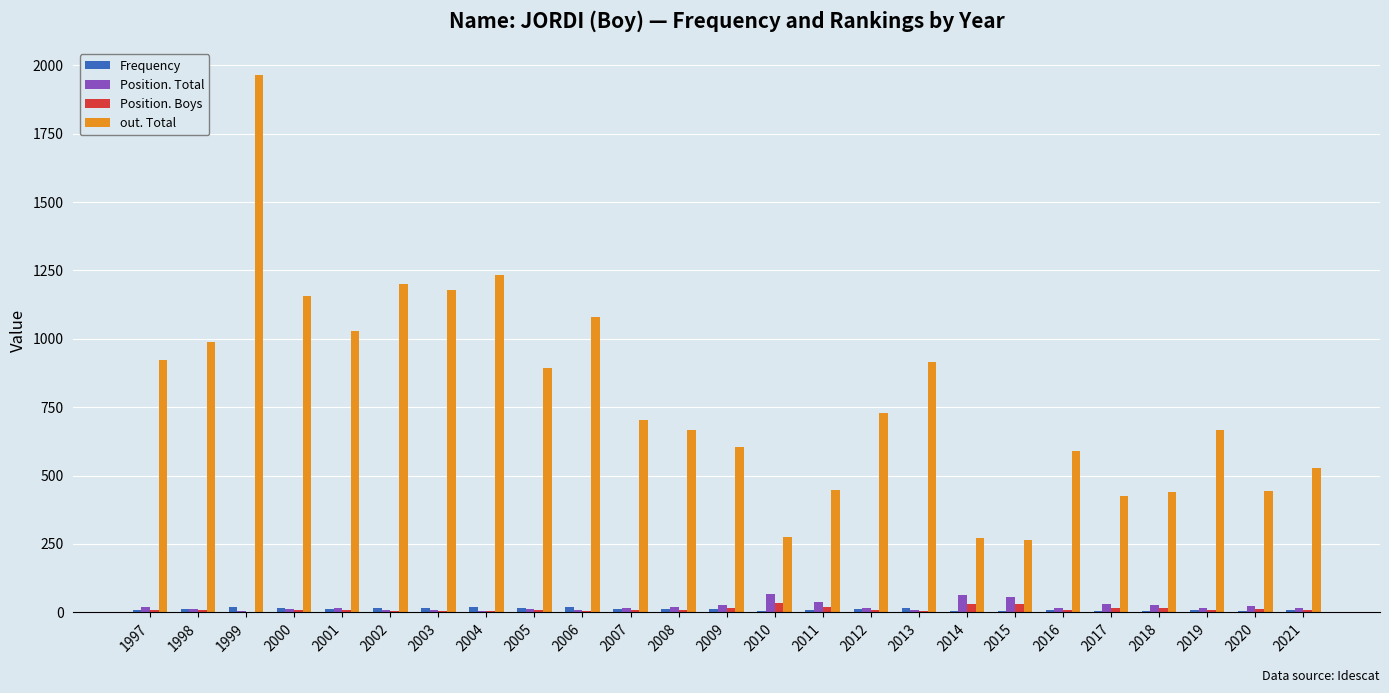

At which category is the sum across all series the highest?

1999